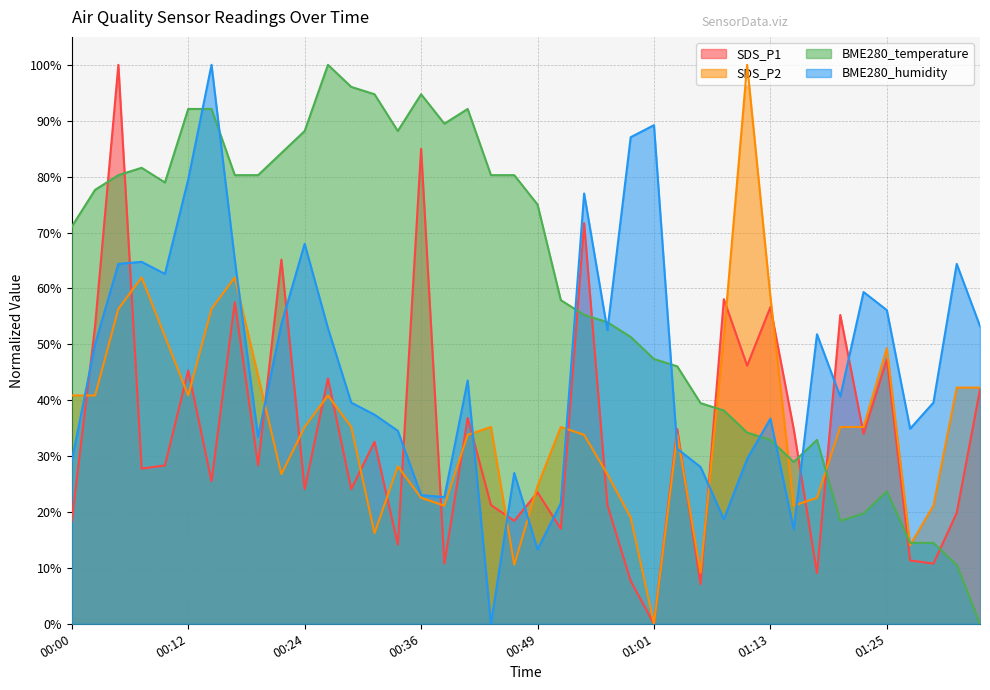

What is the average value of the BME280_temperature series?

60.4